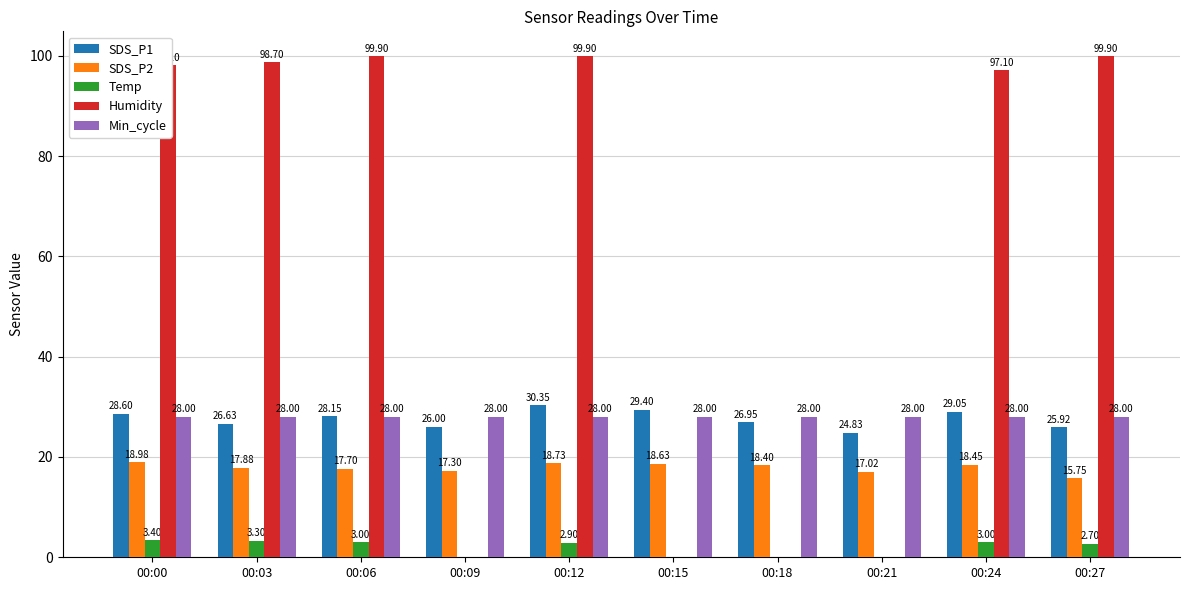

Does the chart contain stacked bars?

No